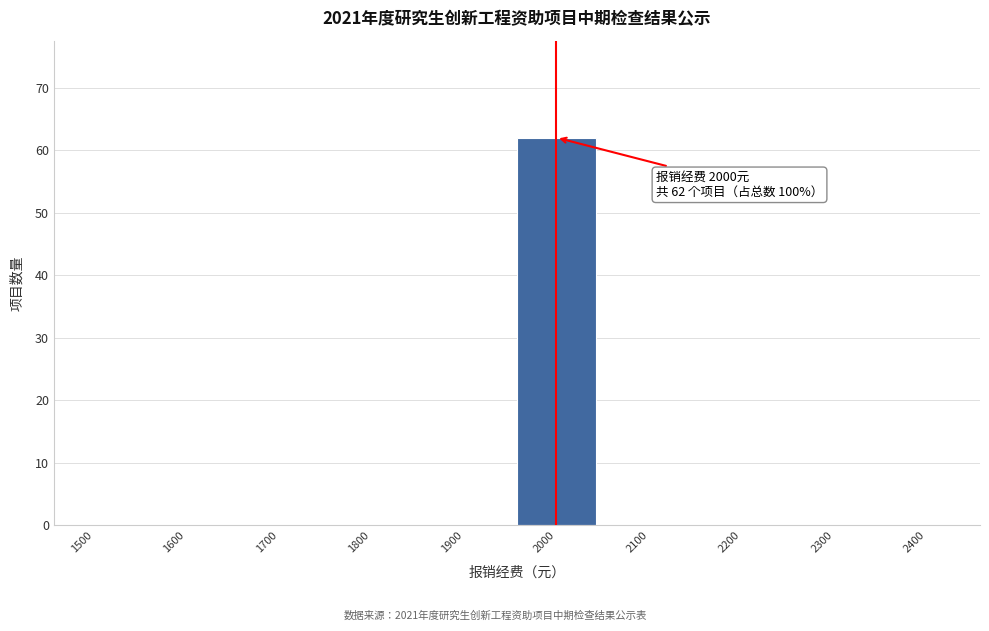

Reading right to left, transcribe all the data shown in this chart.

2400=0	2300=0	2200=0	2100=0	2000=62	1900=0	1800=0	1700=0	1600=0	1500=0